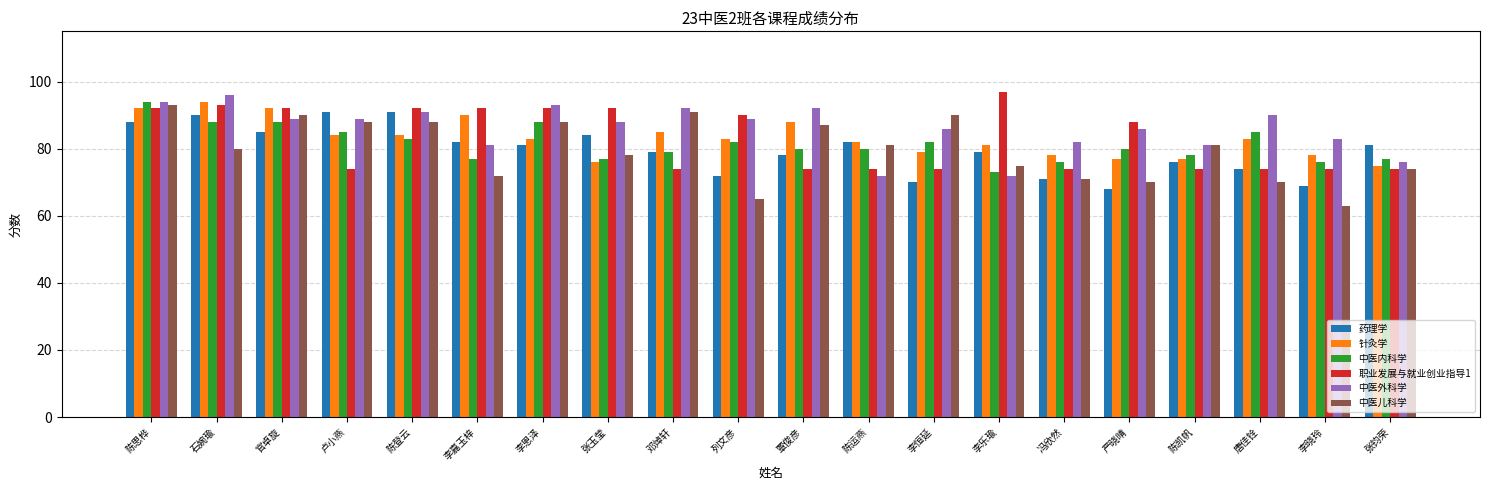

What are all the series names shown in the legend?

药理学, 针灸学, 中医内科学, 职业发展与就业创业指导1, 中医外科学, 中医儿科学